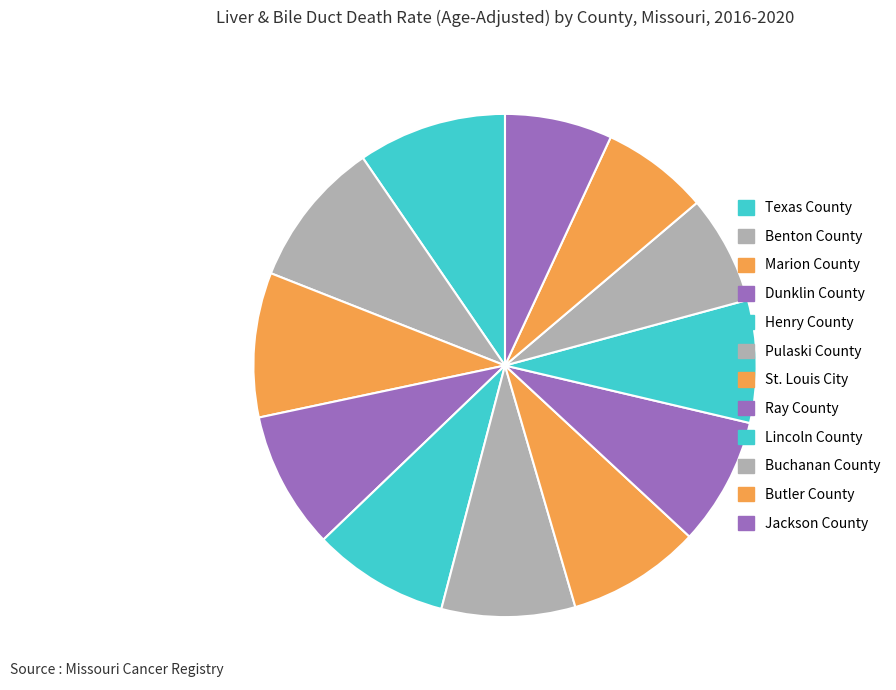

Combined, do Jackson County and Benton County account for over 50%?

No